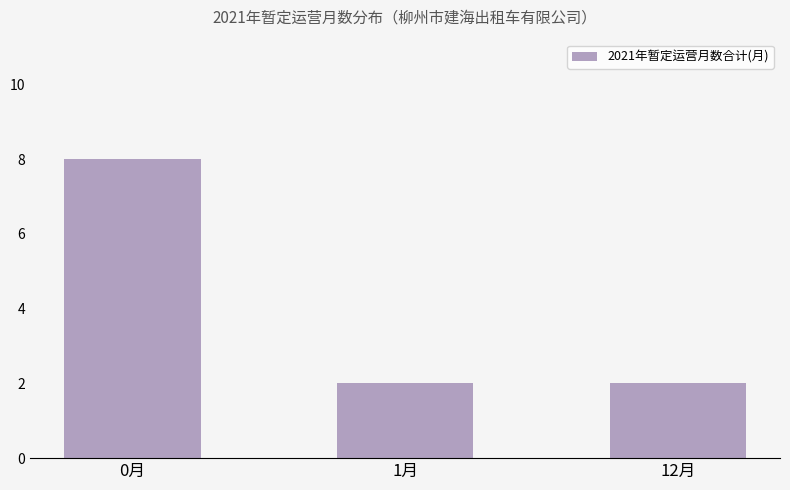

Reading left to right, what are all the values shown in this chart?

8	2	2